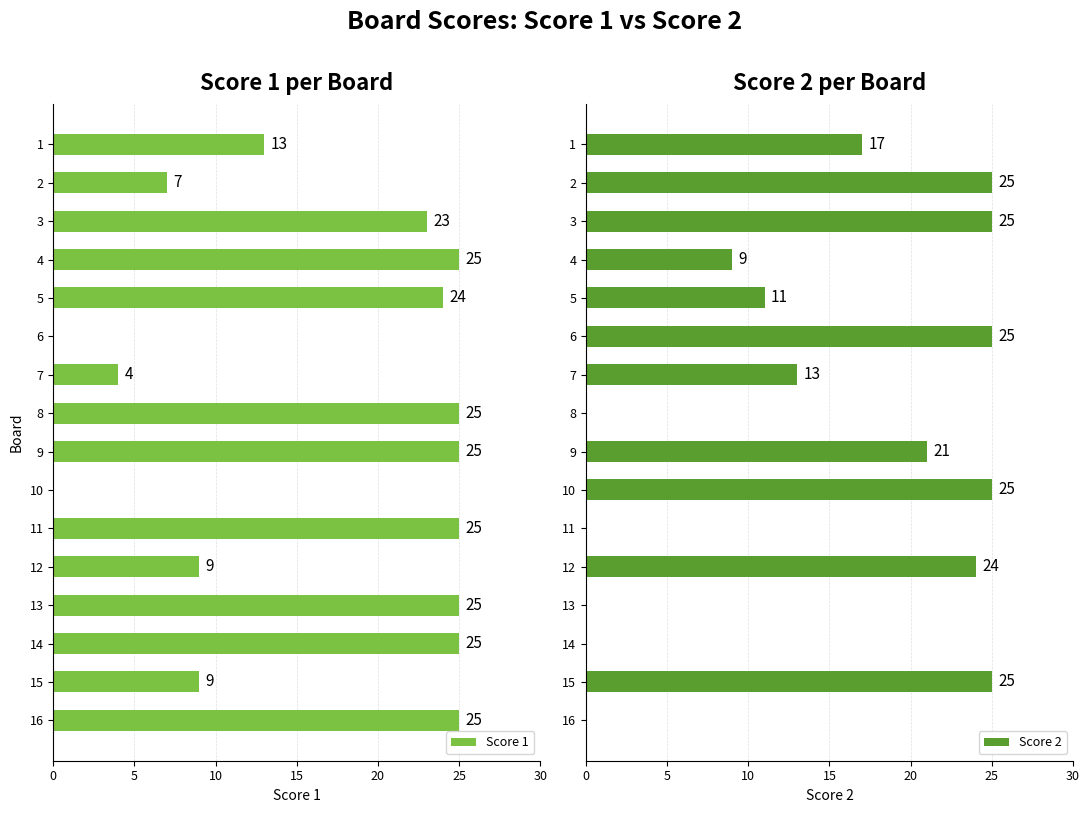

True or false: Score 1 has a value of 31 at 3.

False